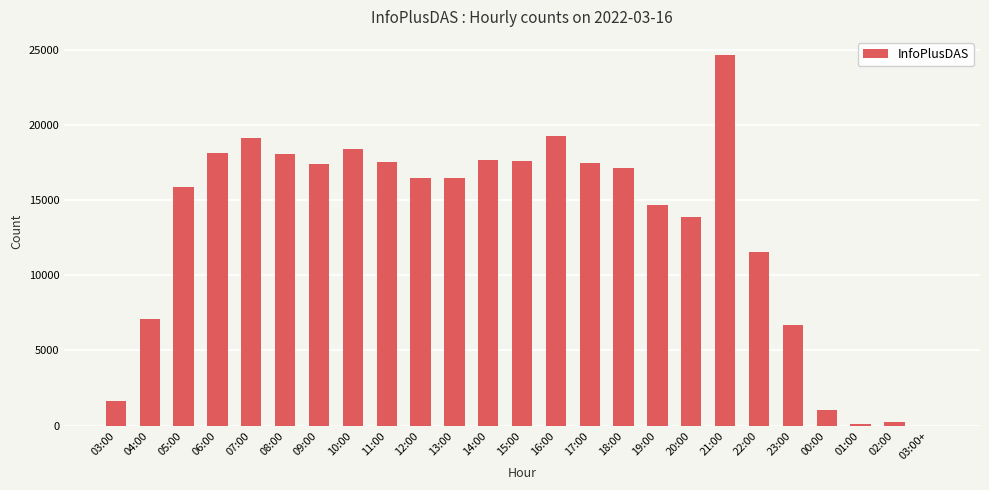

Approximately how many times larger is the value at 17:00 compared to 07:00?

0.9